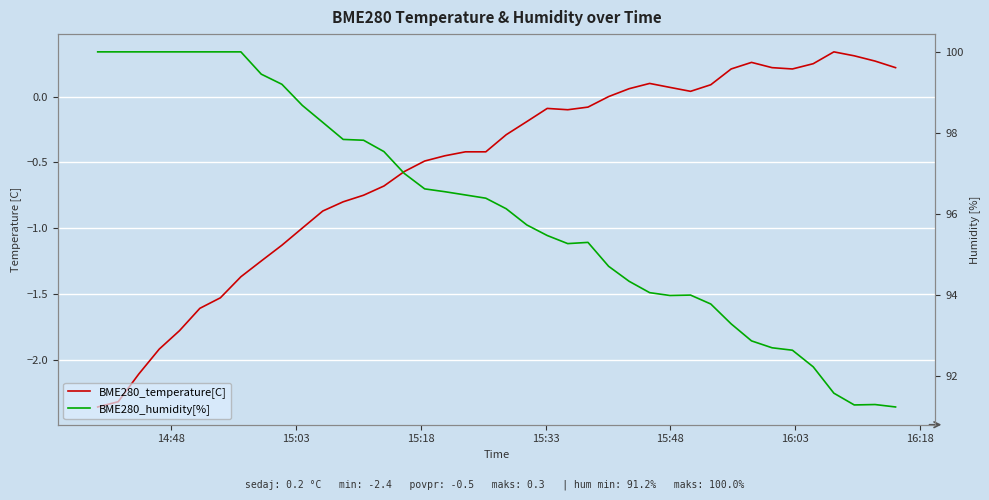

True or false: BME280_temperature[C] has a value of -0.1 at 23.

False